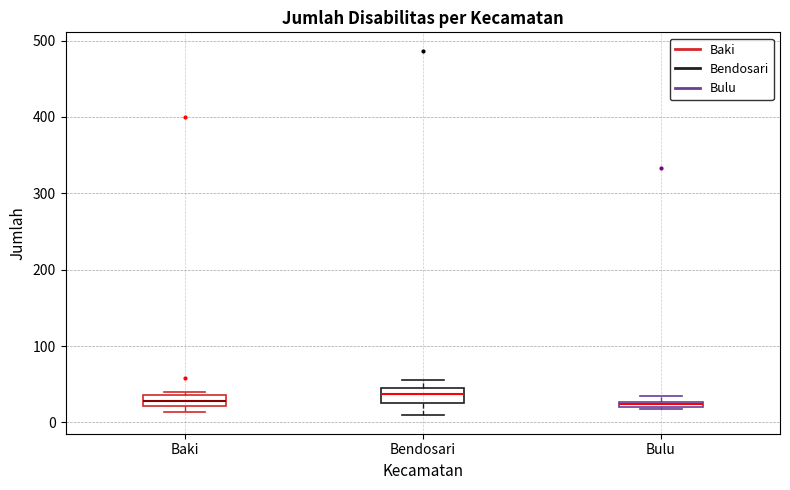

Where does the median line of the box for Baki sit on the y-axis? The values are not printed on the chart, so give them approximately, as read against the axis.

30